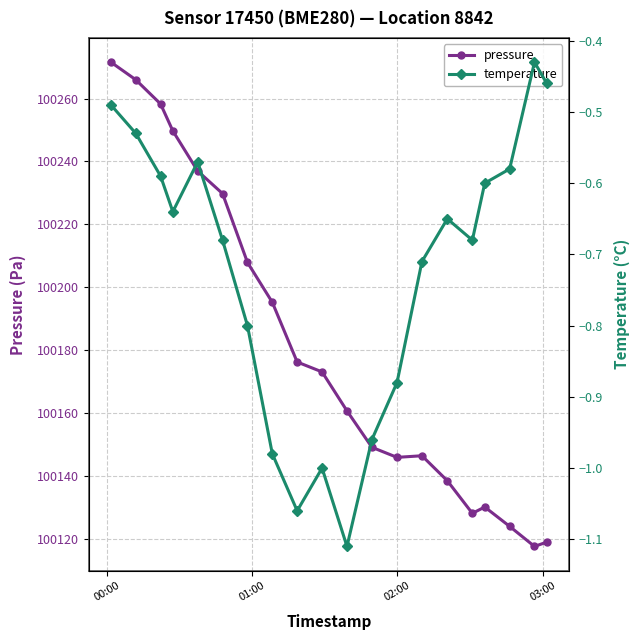

Rank the series by their maximum value, from lowest to highest.

temperature, pressure